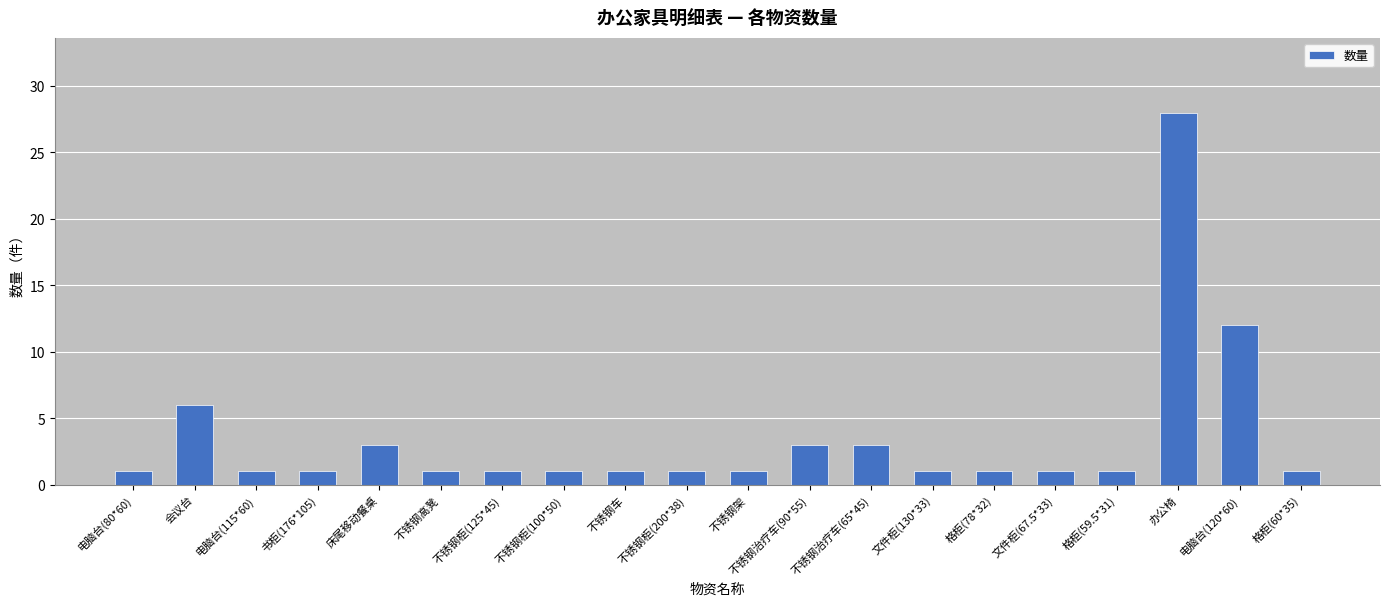

Are the bars grouped side by side (vs. stacked)?

No